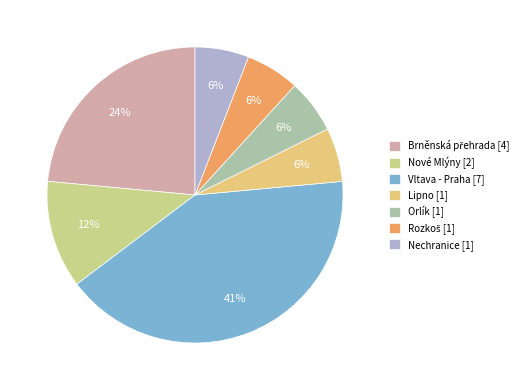

Which category has the biggest portion of the pie?

Vltava - Praha